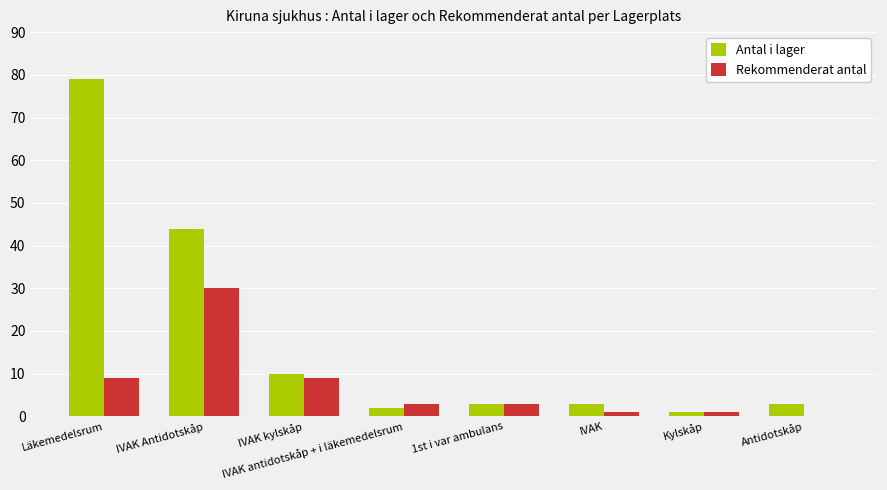

What is the sum of all Rekommenderat antal values?

56